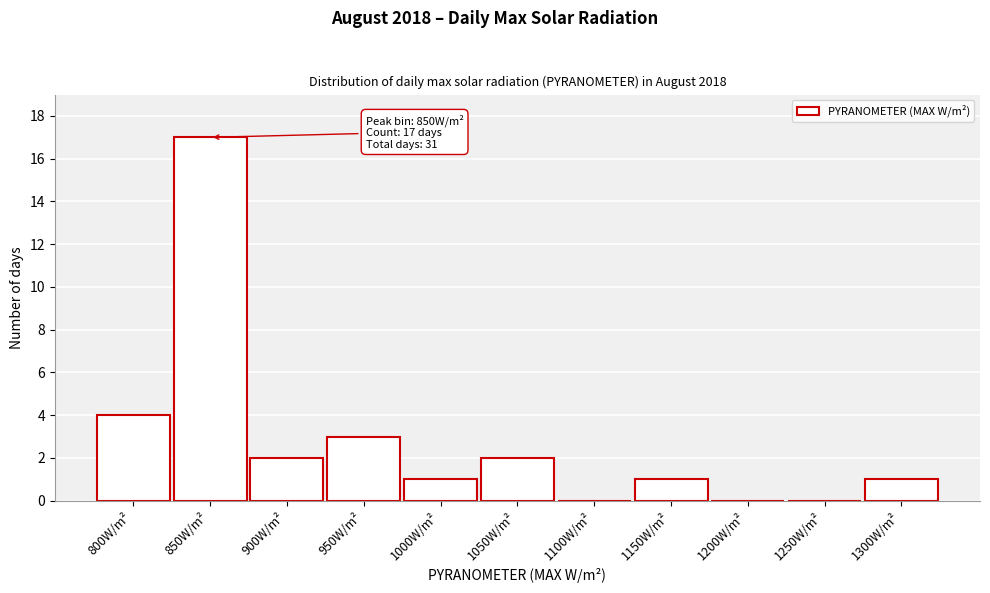

Reading left to right, list all the values displayed in this chart.

800W/m²=4	850W/m²=17	900W/m²=2	950W/m²=3	1000W/m²=1	1050W/m²=2	1100W/m²=0	1150W/m²=1	1200W/m²=0	1250W/m²=0	1300W/m²=1